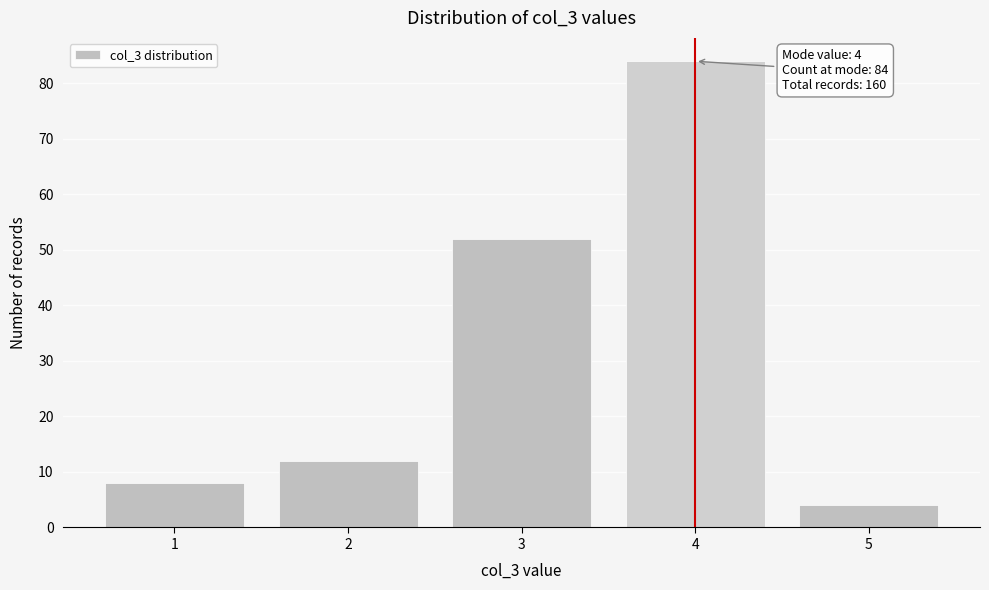

Reading left to right, transcribe all the data shown in this chart.

1=8	2=12	3=52	4=84	5=4